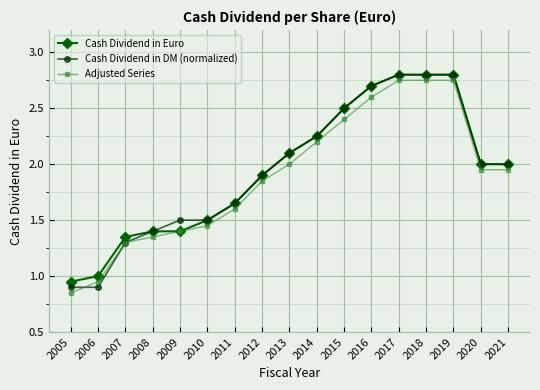

The Cash Dividend in DM (normalized) series shows 2.0 at 2020. True or false?

True